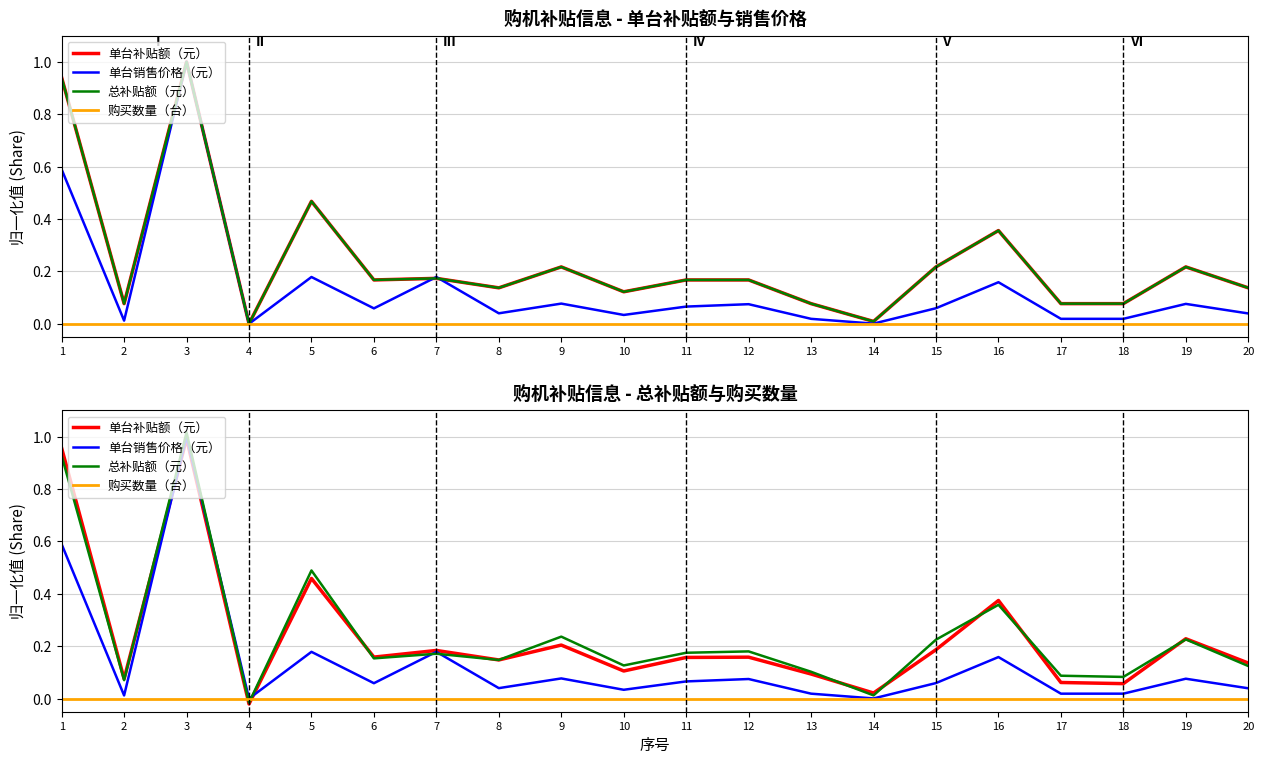

Which series changed the most between 13 and 17?

单台补贴额（元）